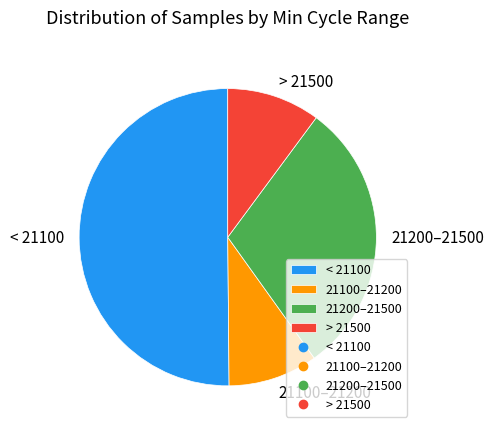

Is it true that 21200–21500 is 30% of the pie?

True